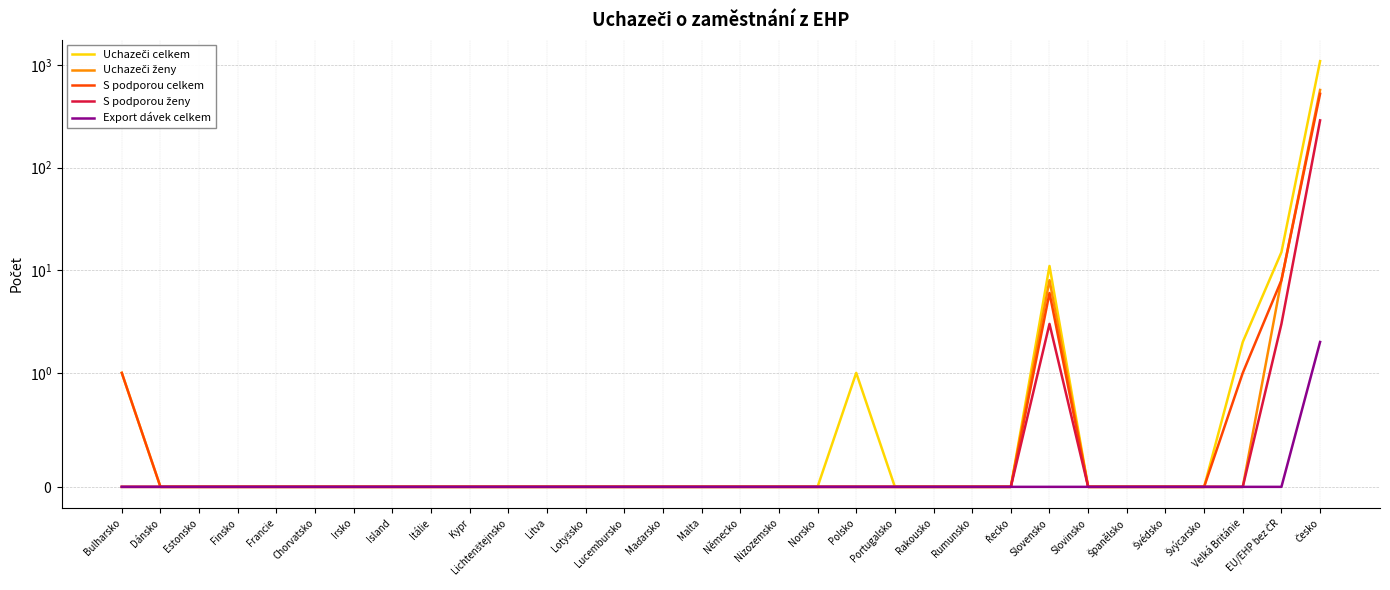

True or false: S podporou celkem has a value of 279 at Portugalsko.

False